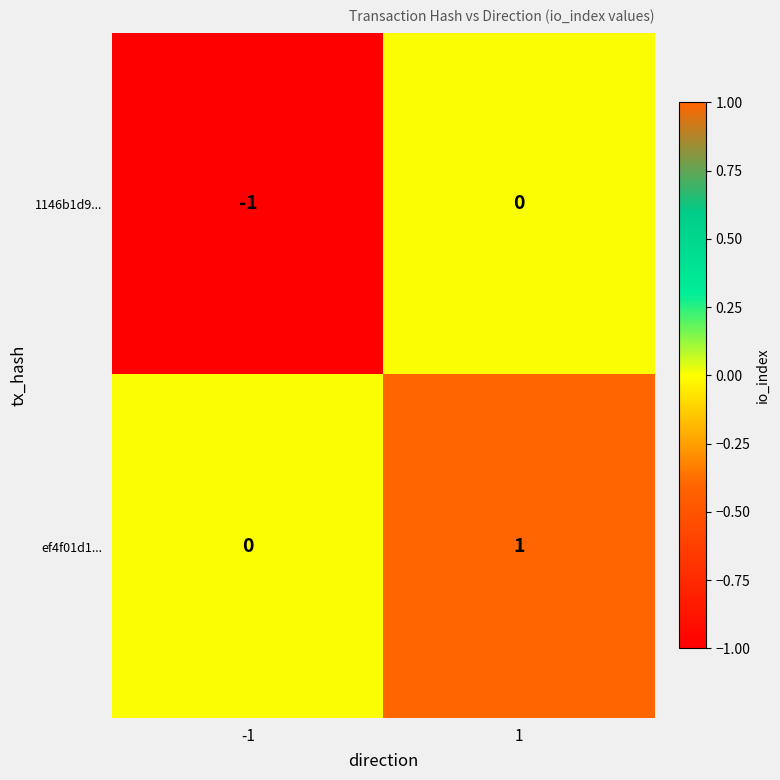

Which category has the highest value across all series?

1